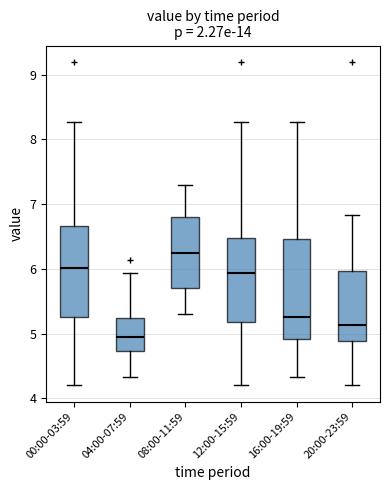

Which box's median line is the highest?

08:00-11:59